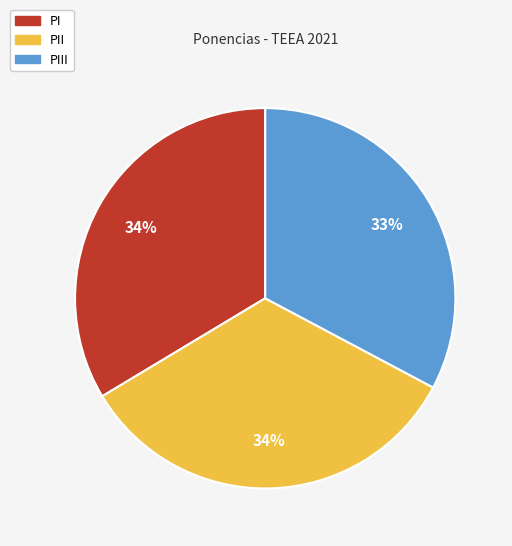

Is there any slice that represents more than half of the pie?

No